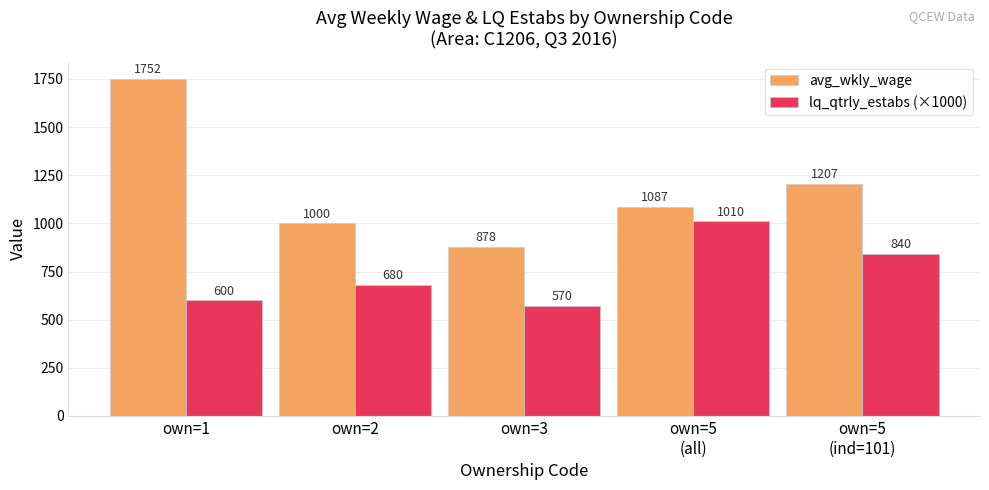

Which category has the highest value in the avg_wkly_wage series?

own=1